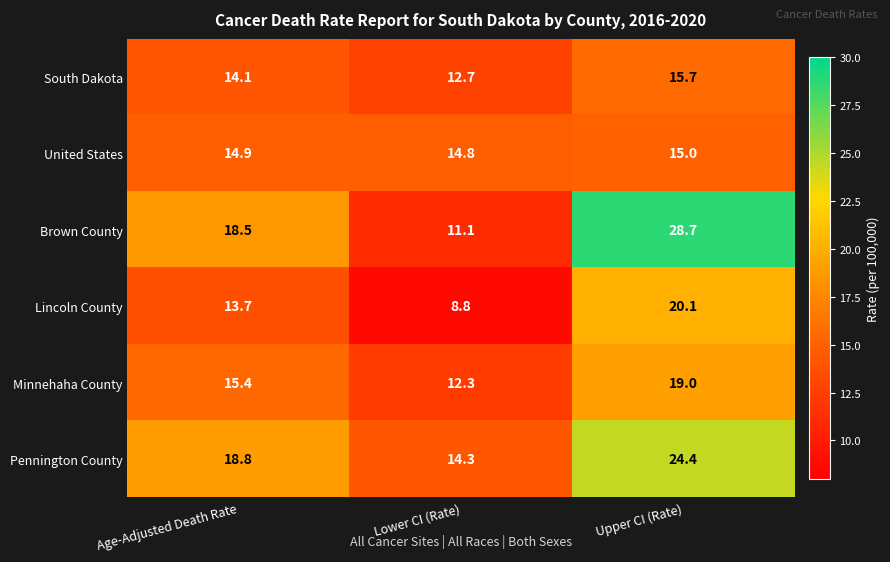

Is it true that Brown County equals 9.6 at Upper CI (Rate)?

False